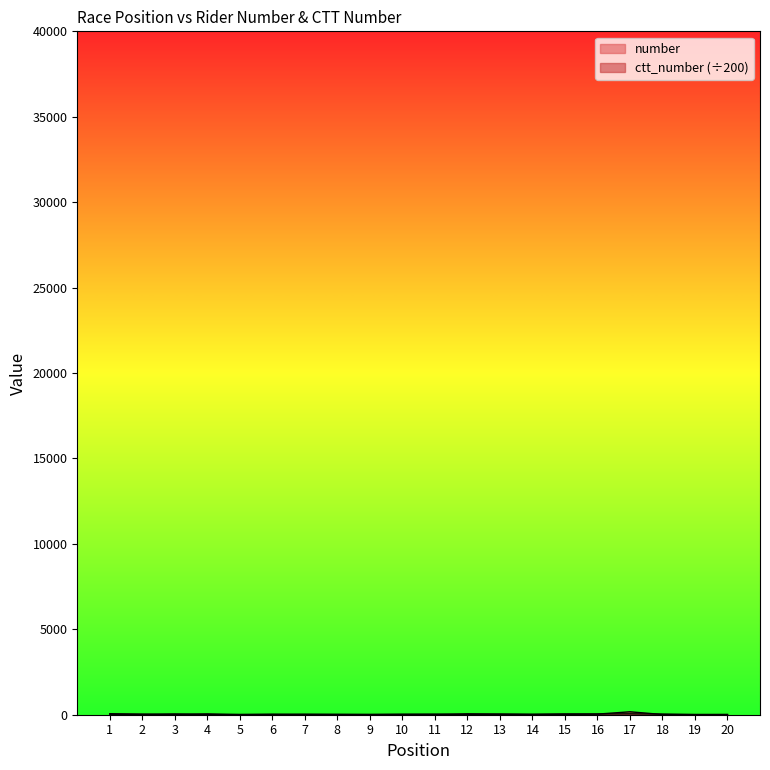

Read the ctt_number value at 7.

32.8